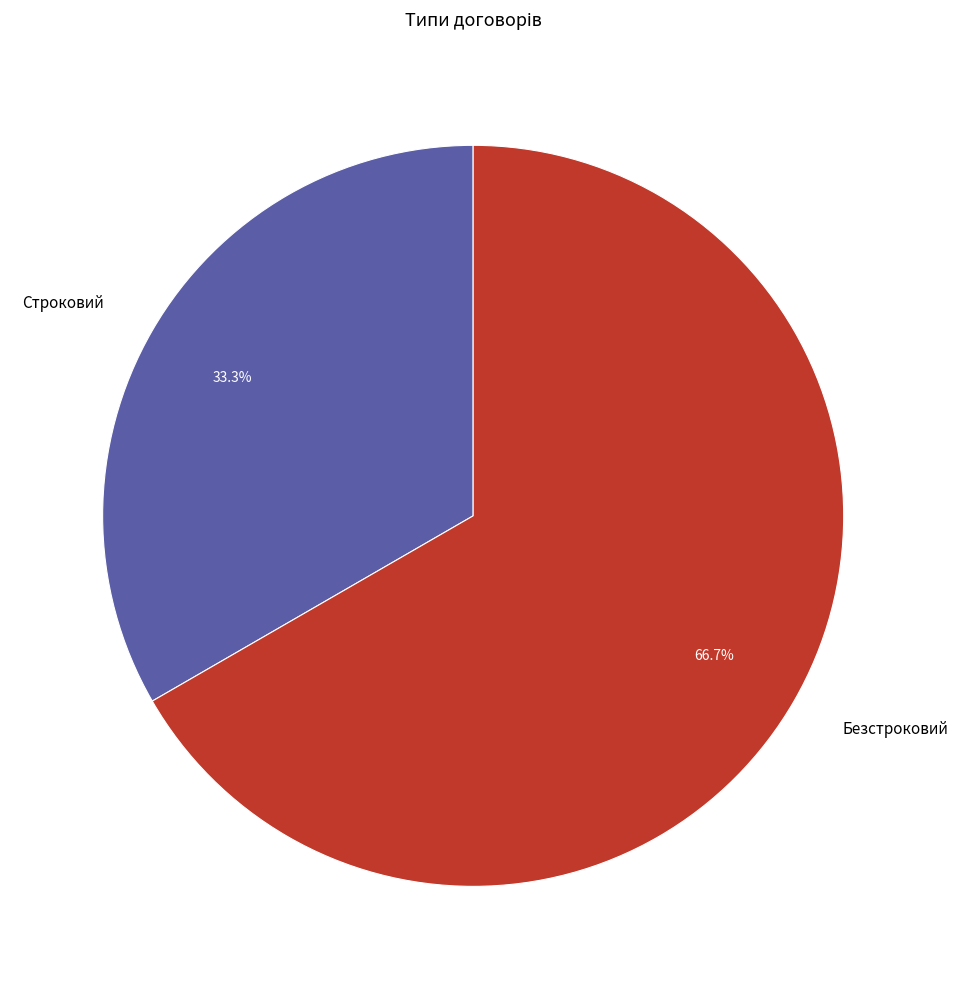

Which slice is the smallest?

Строковий